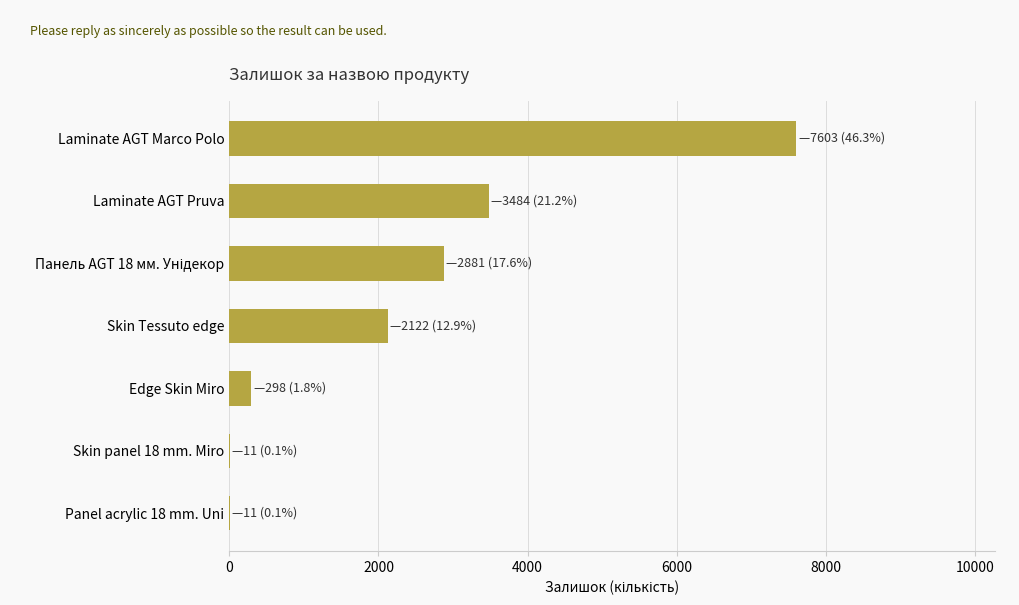

True or false: the data shows 10771 at Laminate AGT Marco Polo.

False